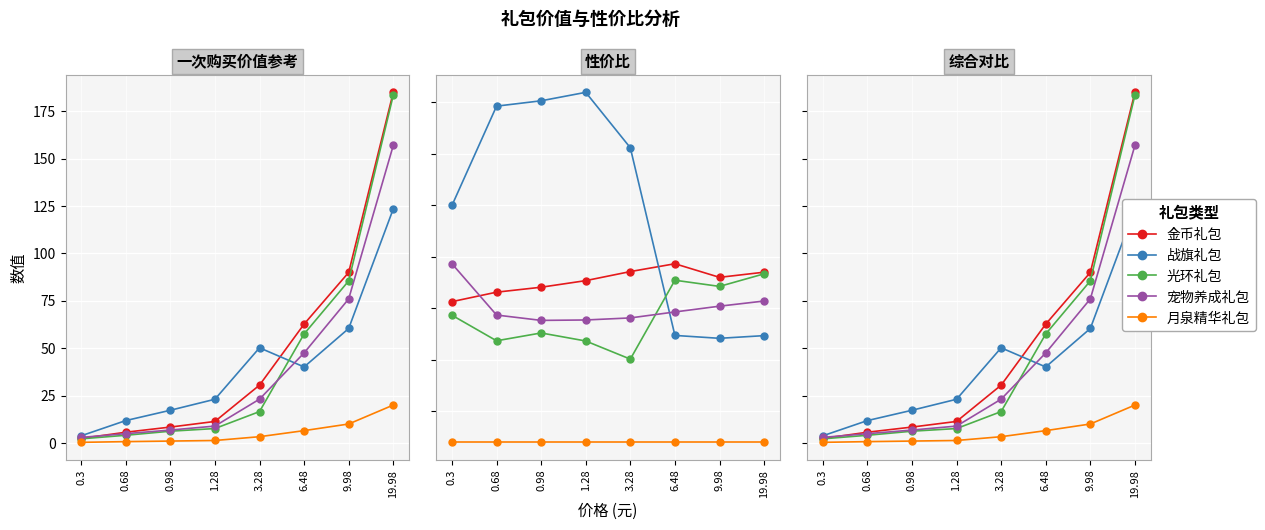

At which label is 战旗礼包 closest to 63?

9.98